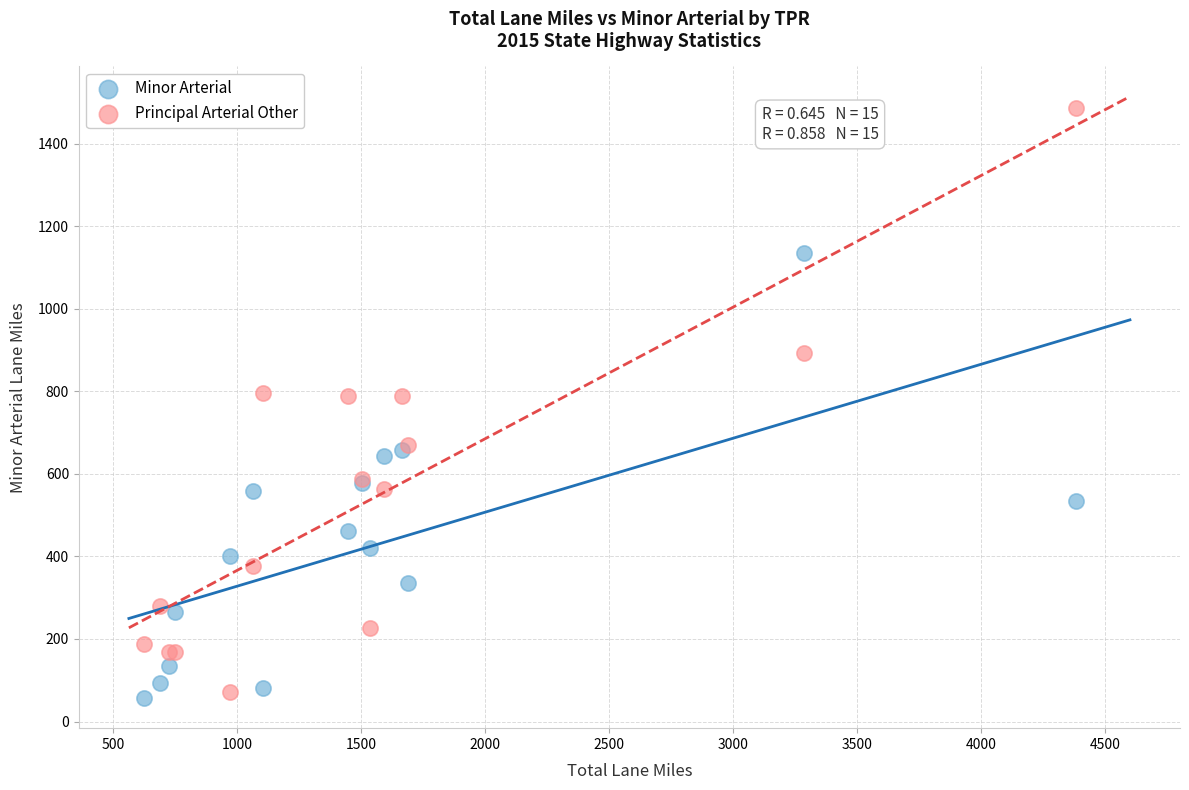

Which series has the largest Y range (max minus min)?

Principal Arterial Other